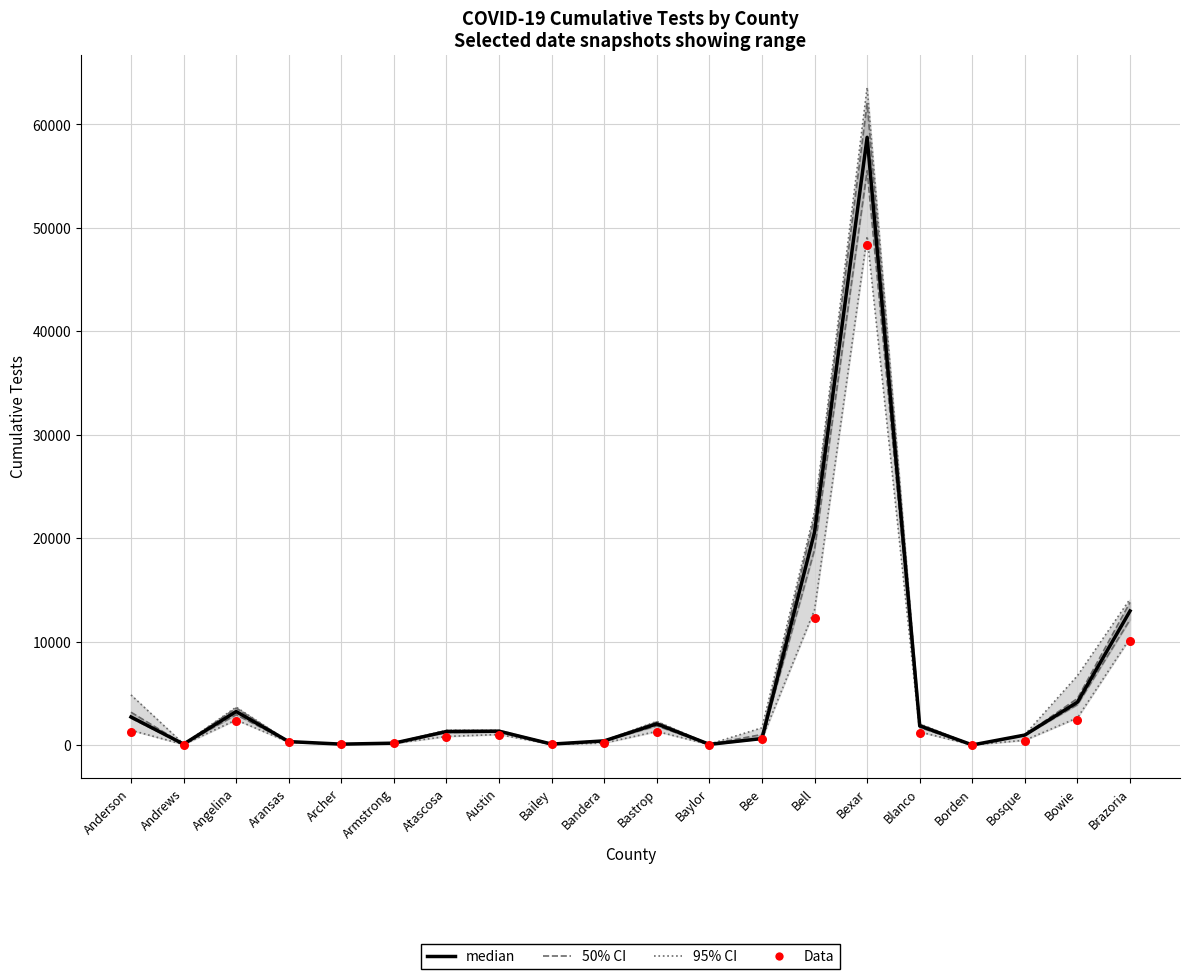

At which category is the sum across all series the highest?

Bexar